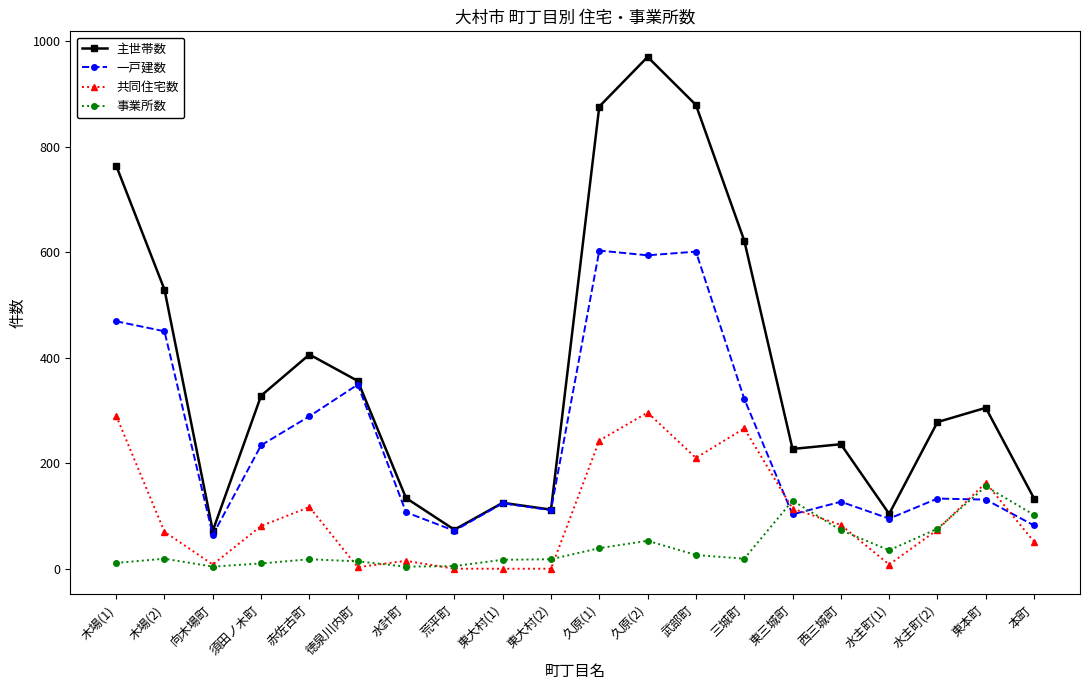

At which category is the sum across all series the highest?

久原(2)